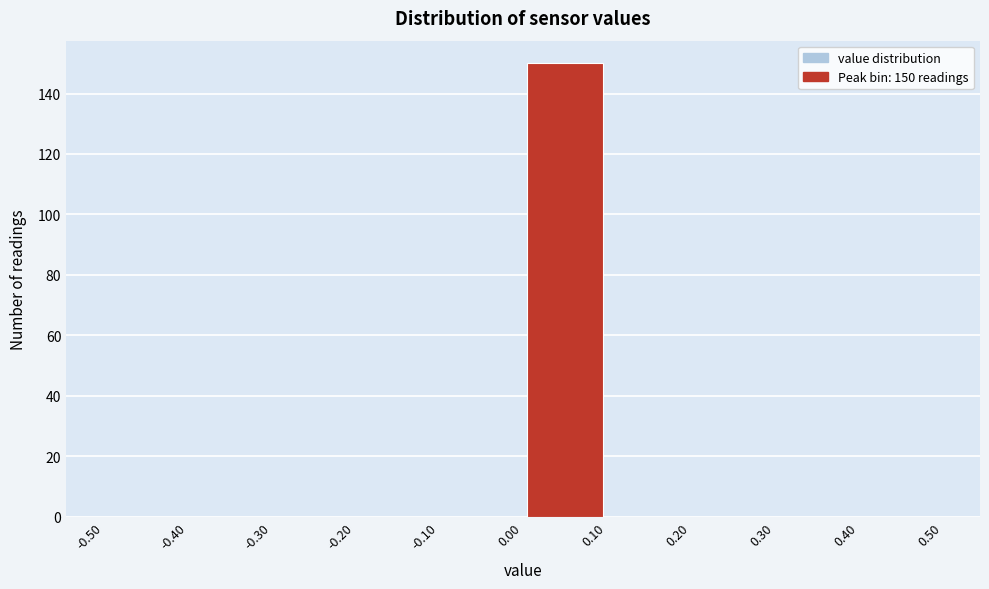

Over which range of the x-axis is the bar tallest?

0.00 to 0.10